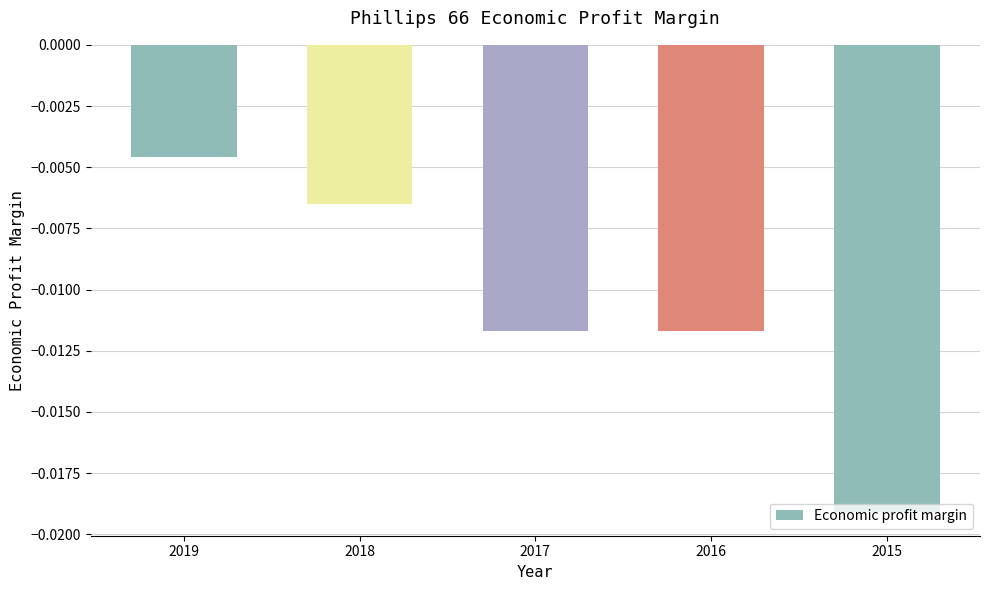

At which category does the chart reach its peak across all series?

2019